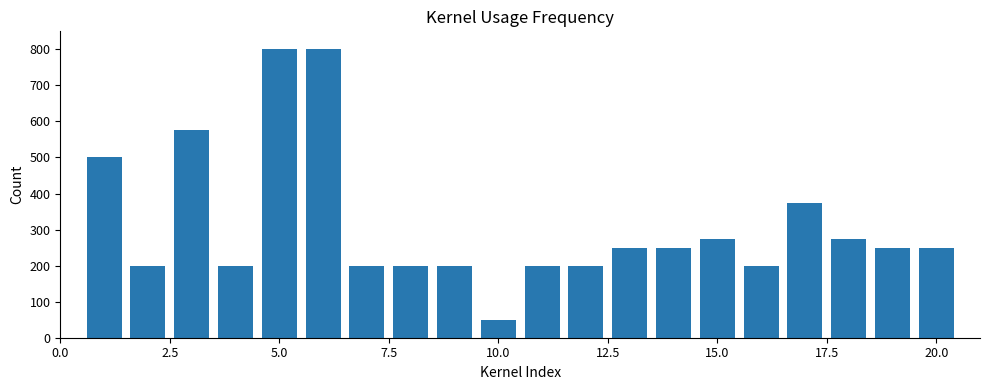

What is the maximum value shown in the chart?

800